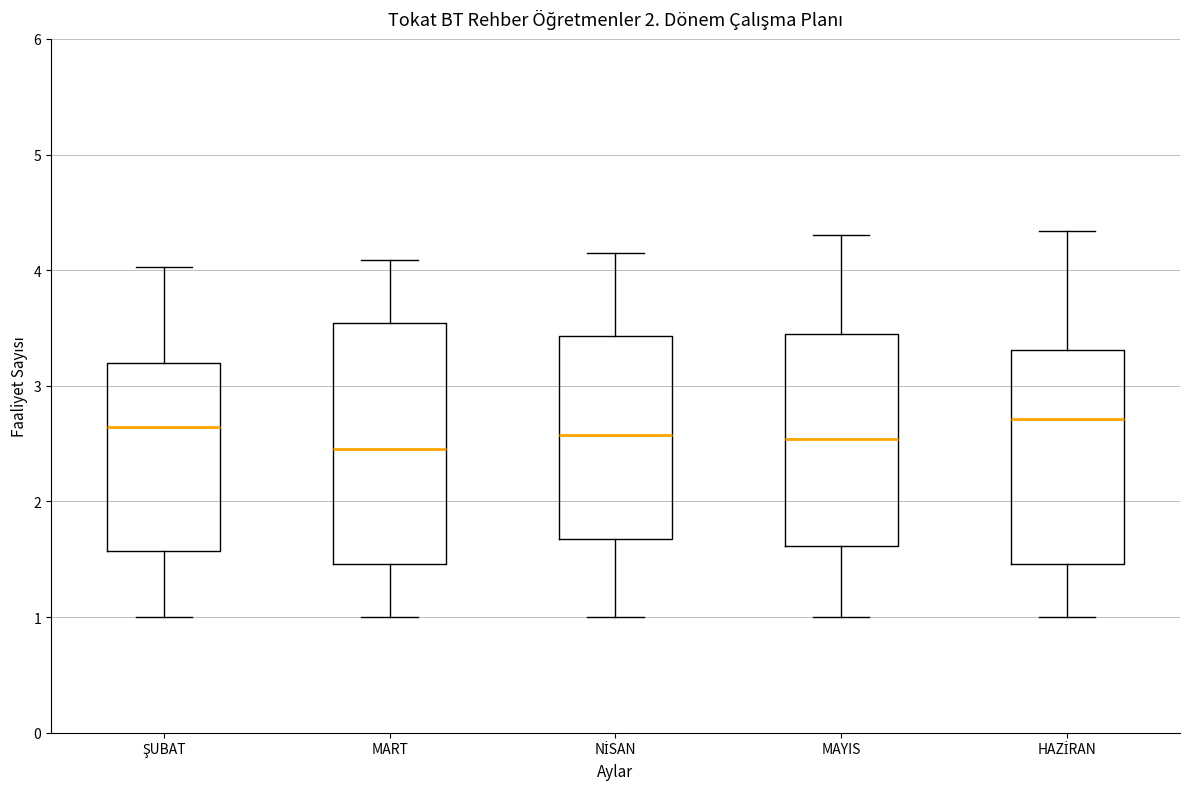

Which box is the tallest, from its lower edge to its upper edge?

MART